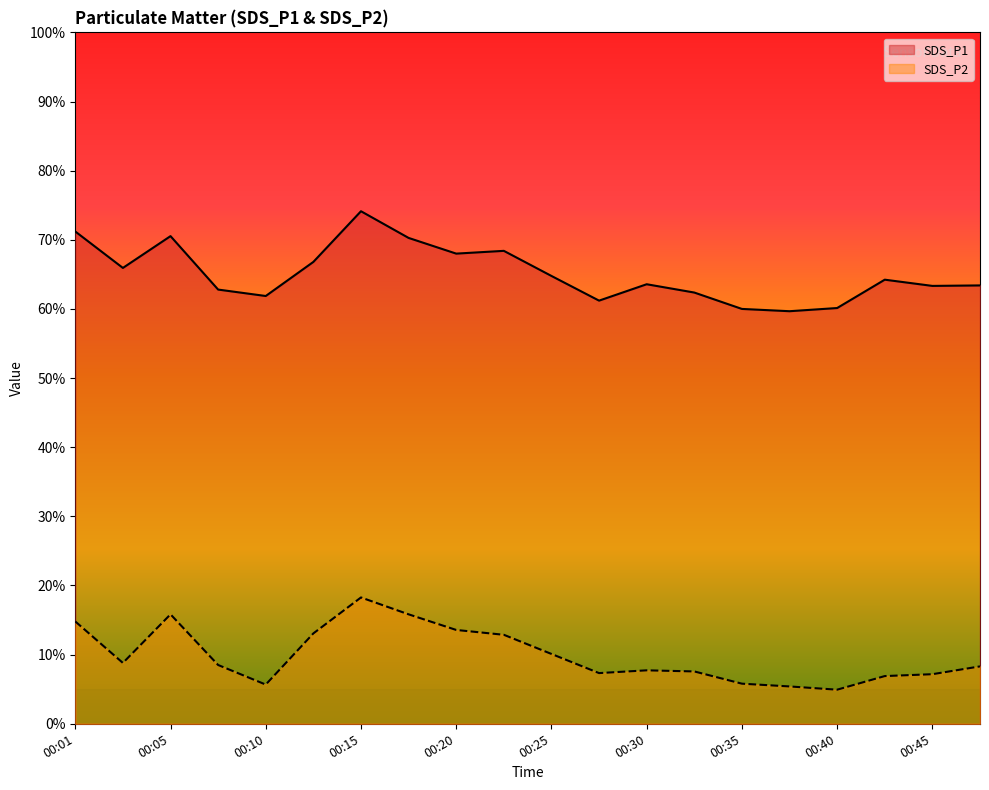

The value of SDS_P2 at 00:37 is 8.5. True or false?

False